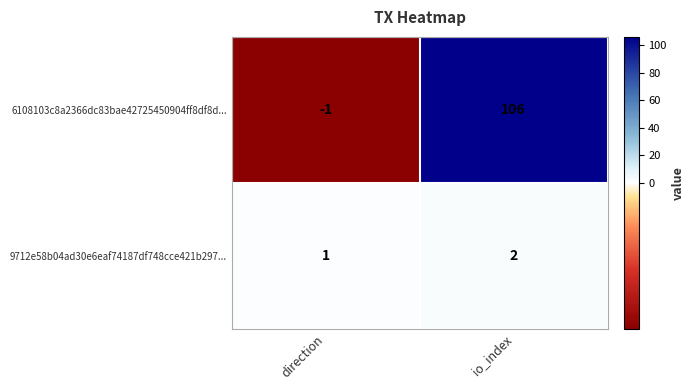

Is it true that 6108103c8a2366dc83bae42725450904ff8df8d... equals 106 at io_index?

True